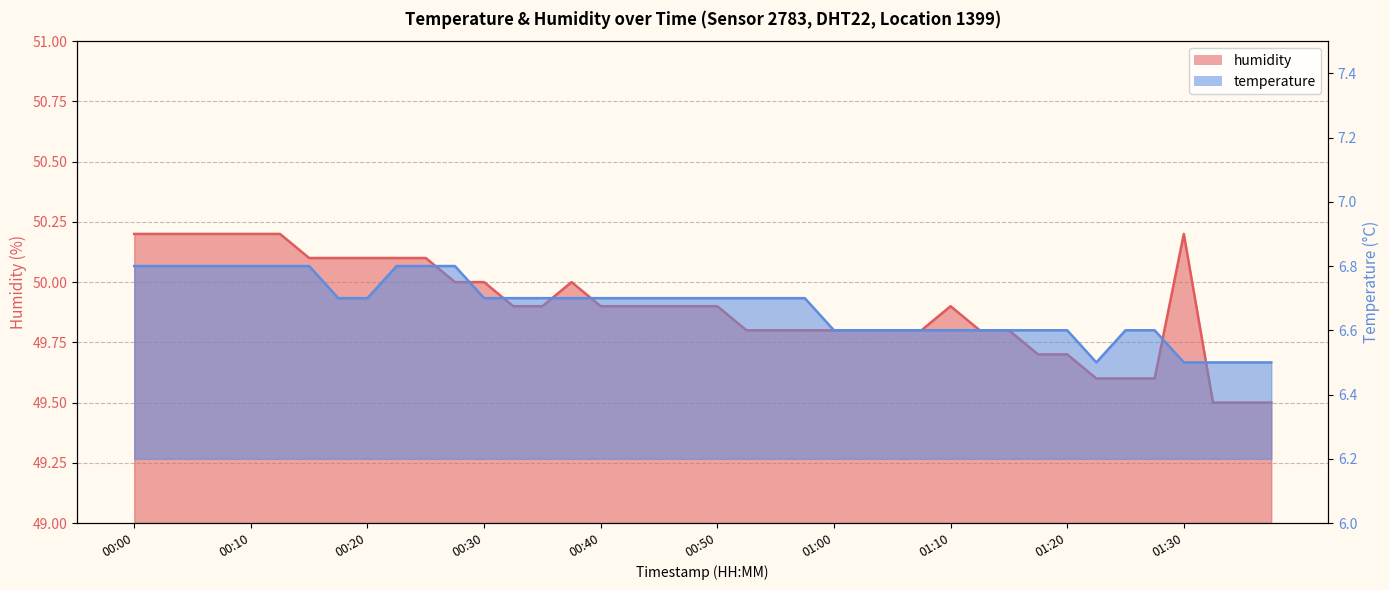

What is the maximum value for humidity?

50.2